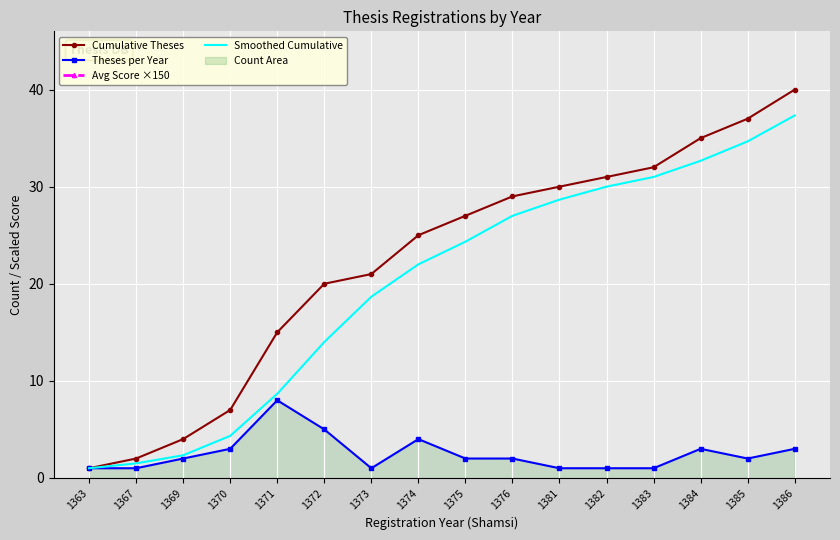

At which label is Smoothed Cumulative closest to 19?

1373